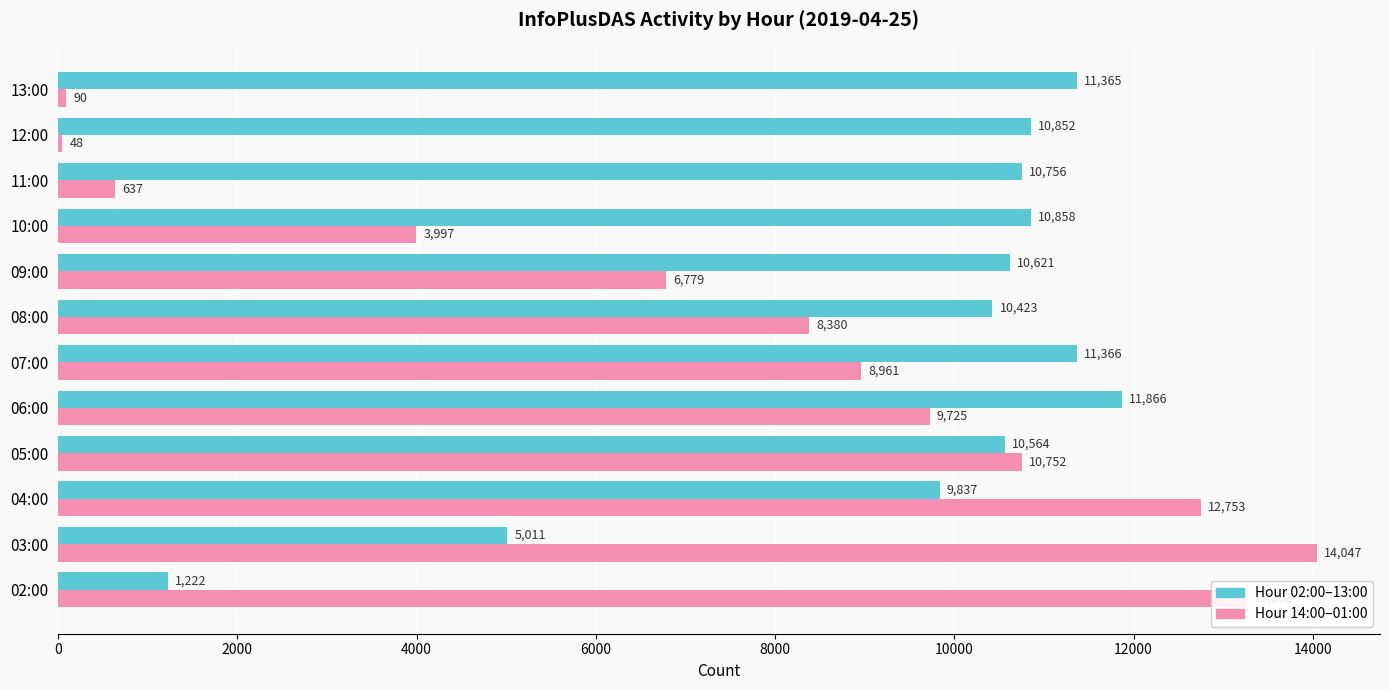

What is the total value across all series at 02:00?

14484